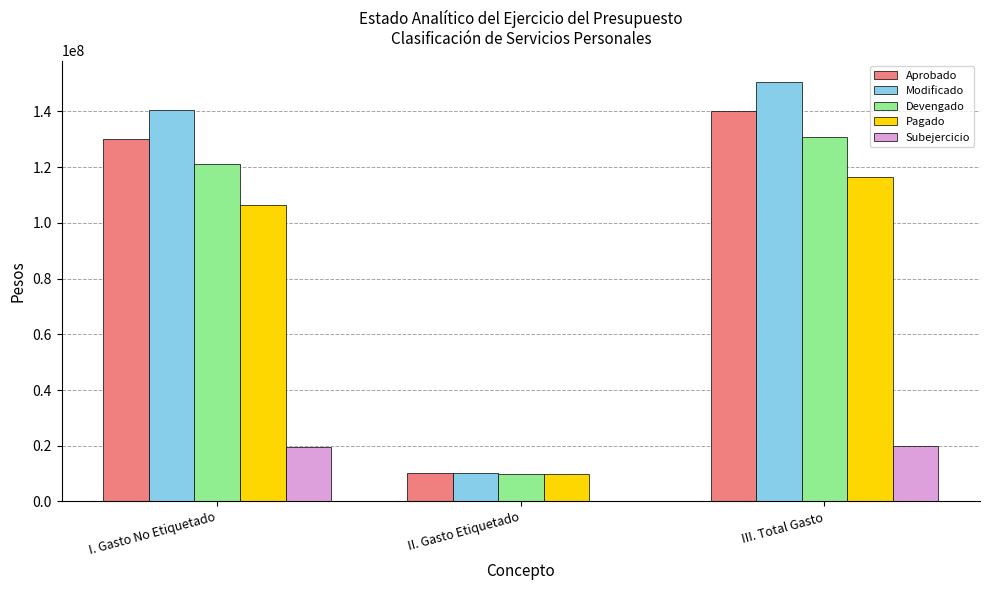

What value does the Aprobado series have at III. Total Gasto?

140234465.9